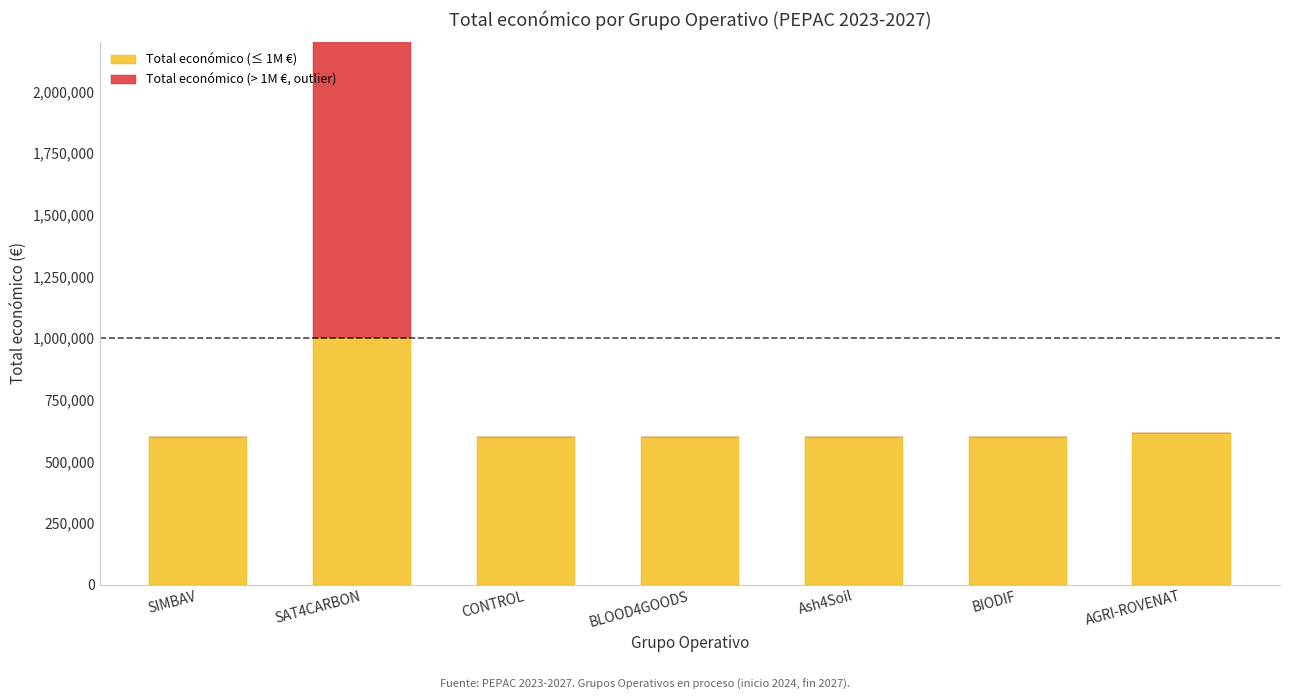

Where does the Total económico (≤ 1M €) series first go above 599960?

SAT4CARBON